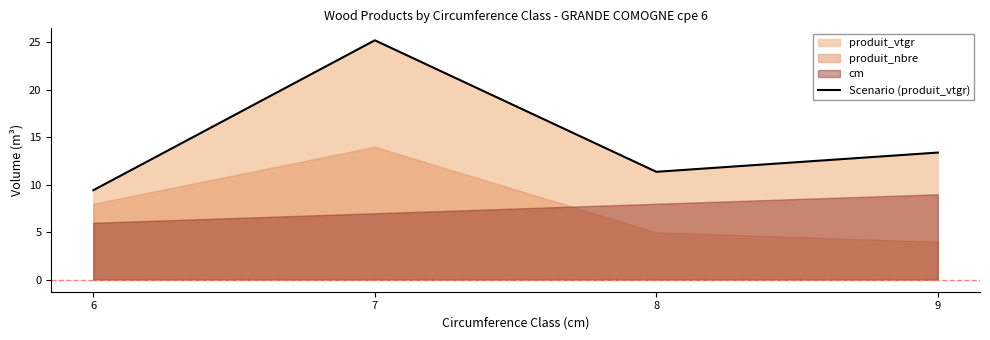

Which category has the highest value across all series?

7